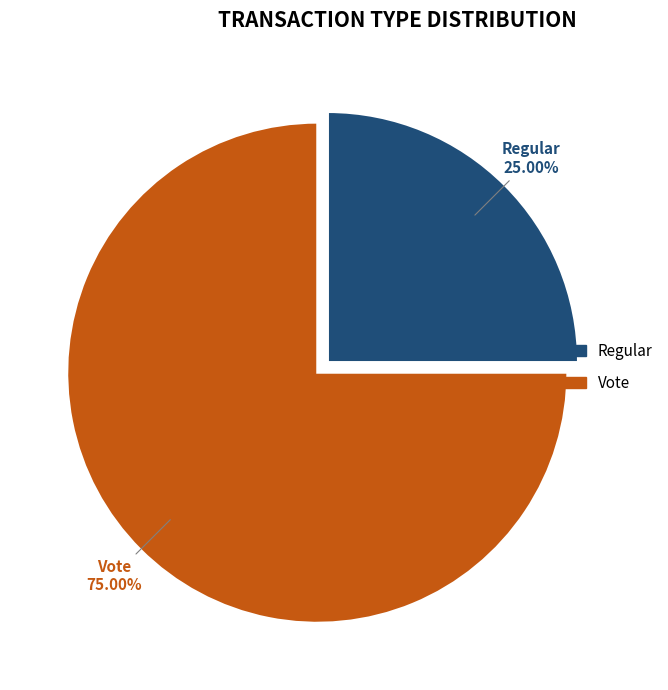

Is there any slice that represents more than half of the pie?

Yes